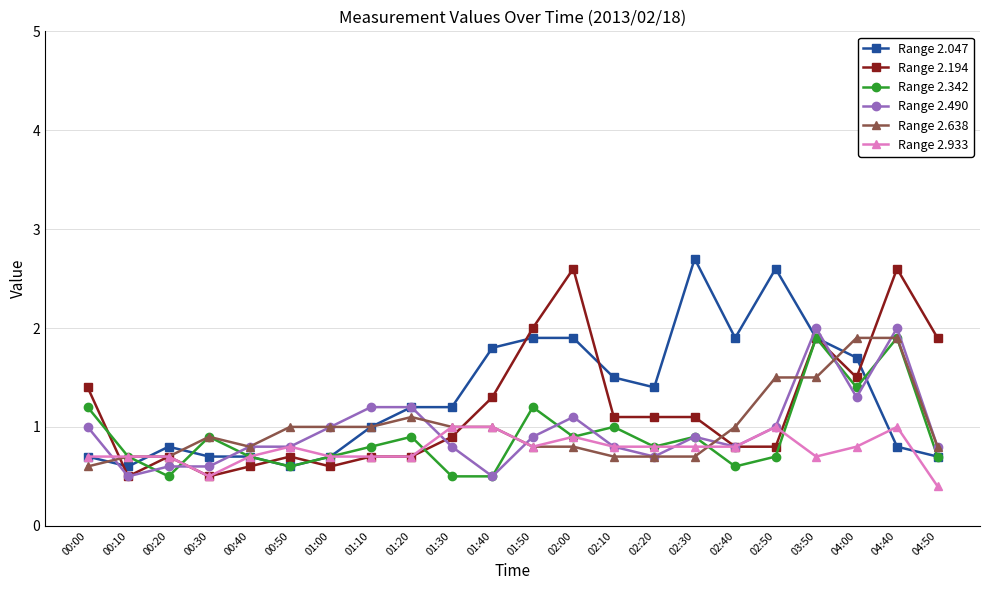

What is the difference between the highest and lowest values at 00:10?

0.2